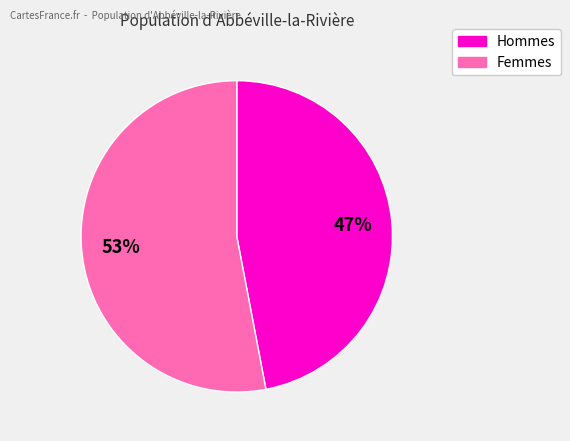

To the nearest percent, what is the average slice percentage?

50%